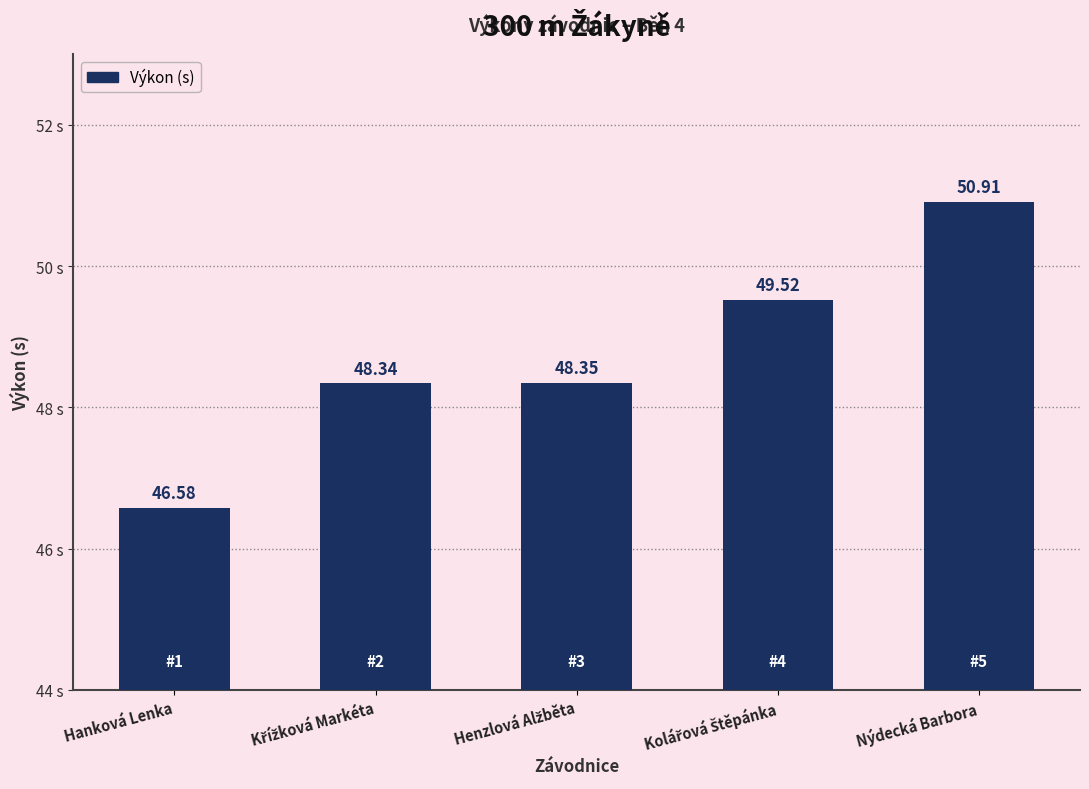

Which category has the highest value across all series?

Nýdecká Barbora